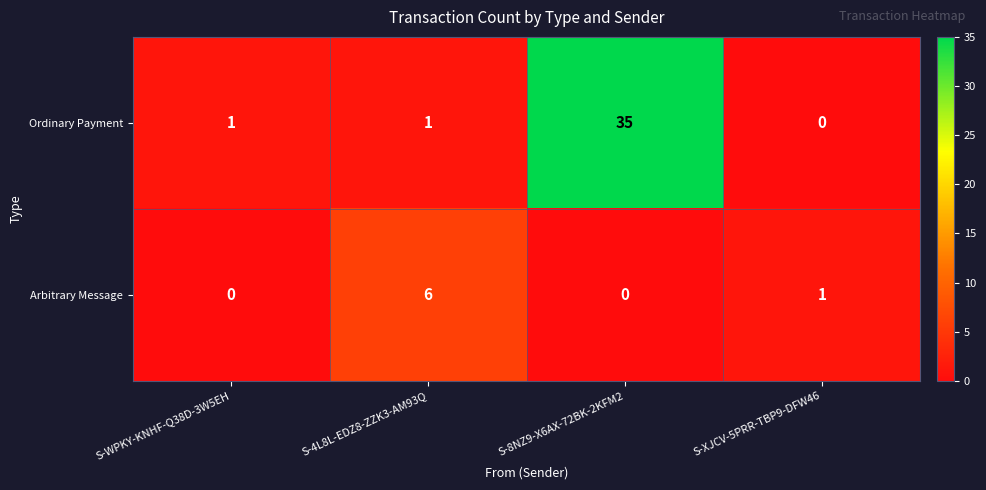

How many data points does each series have?

4